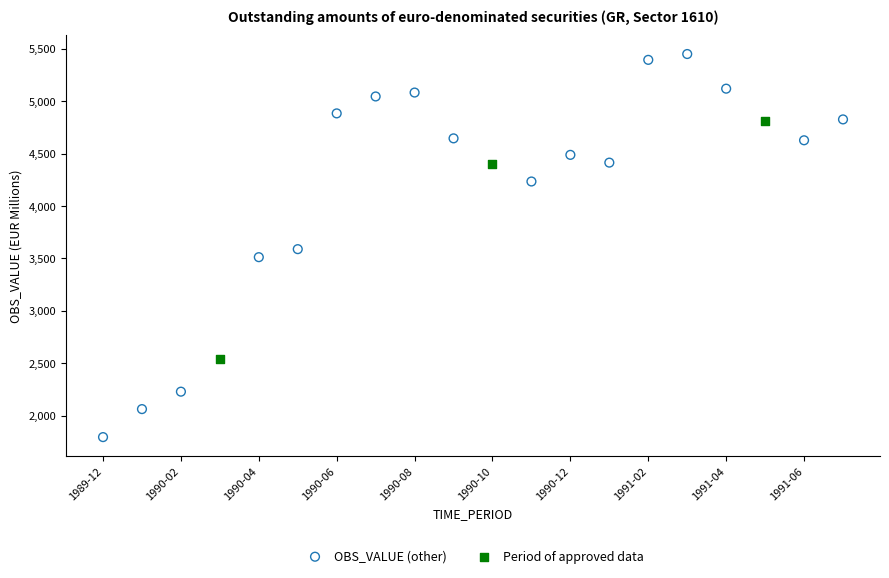

Which series has the widest spread of Y values?

OBS_VALUE (other)